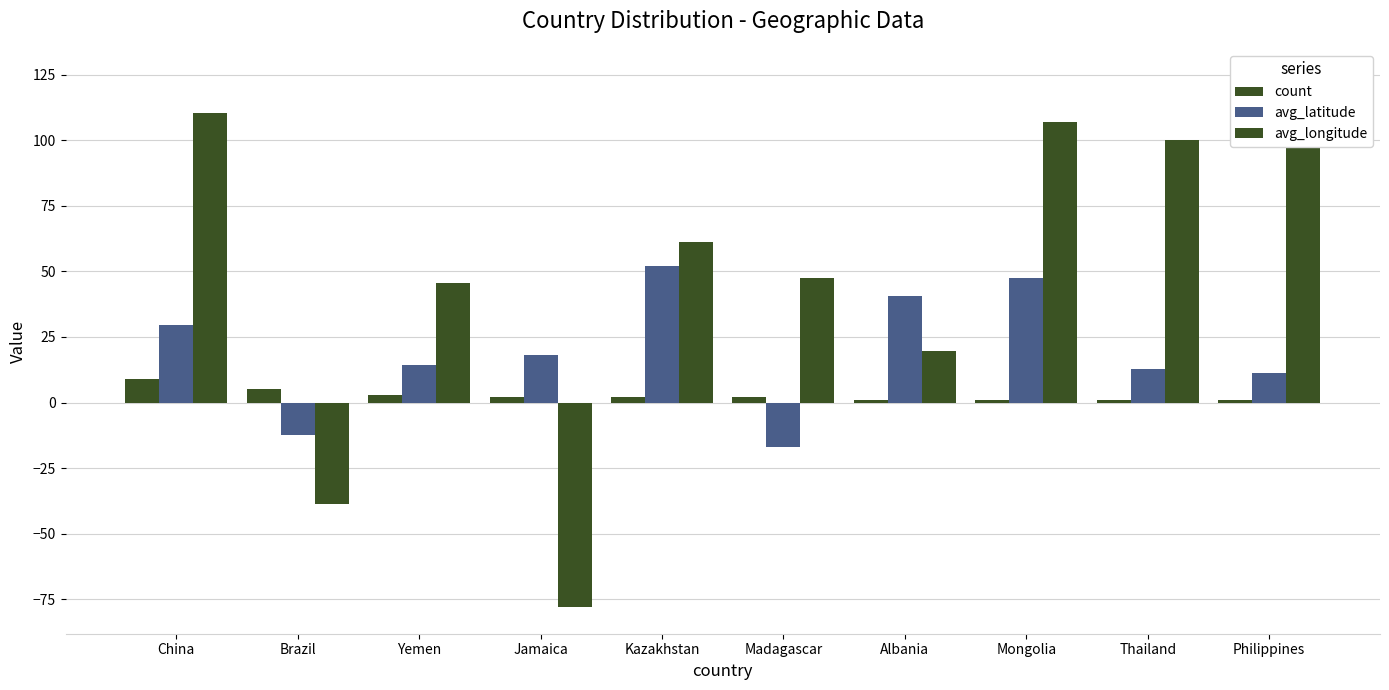

At which label does count reach its peak?

China